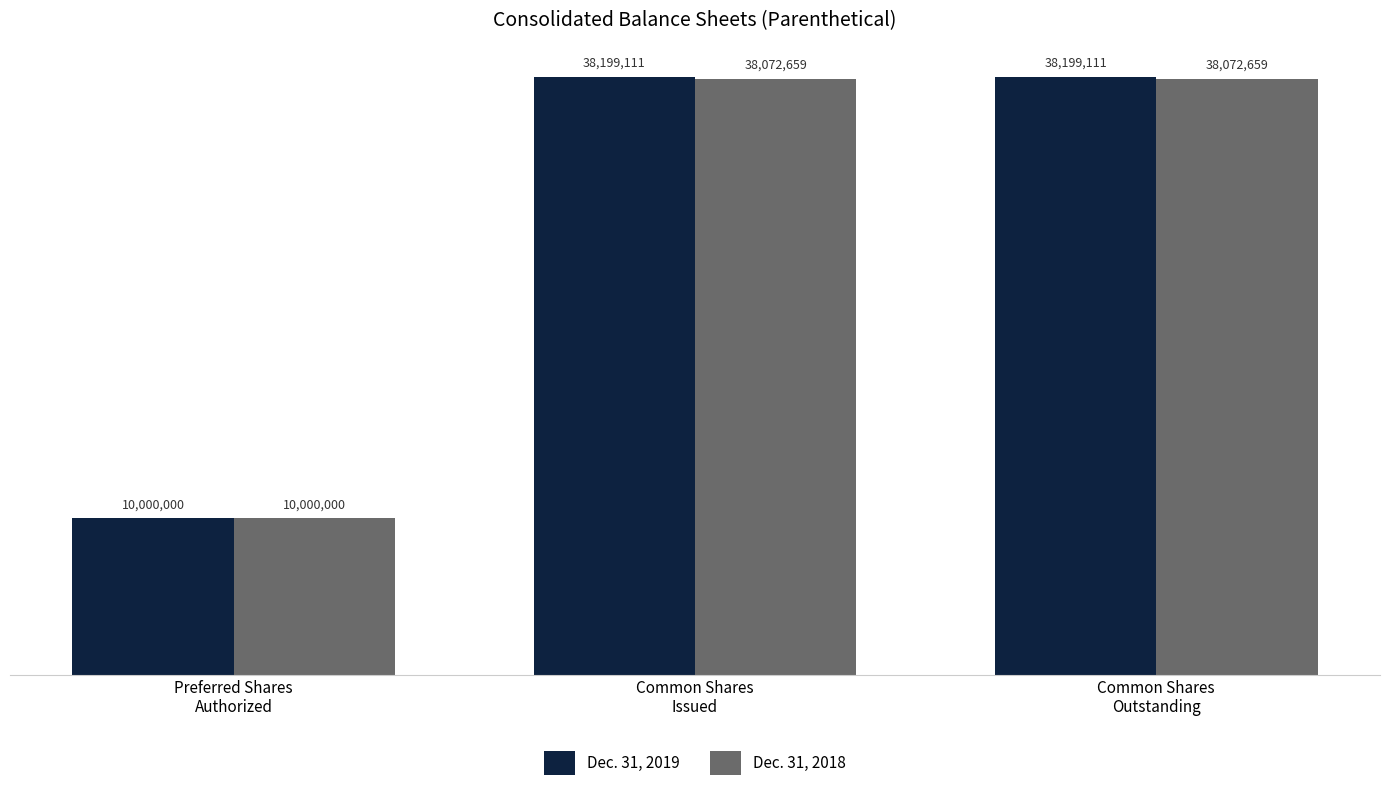

What position from the right is Common Shares
Issued?

2